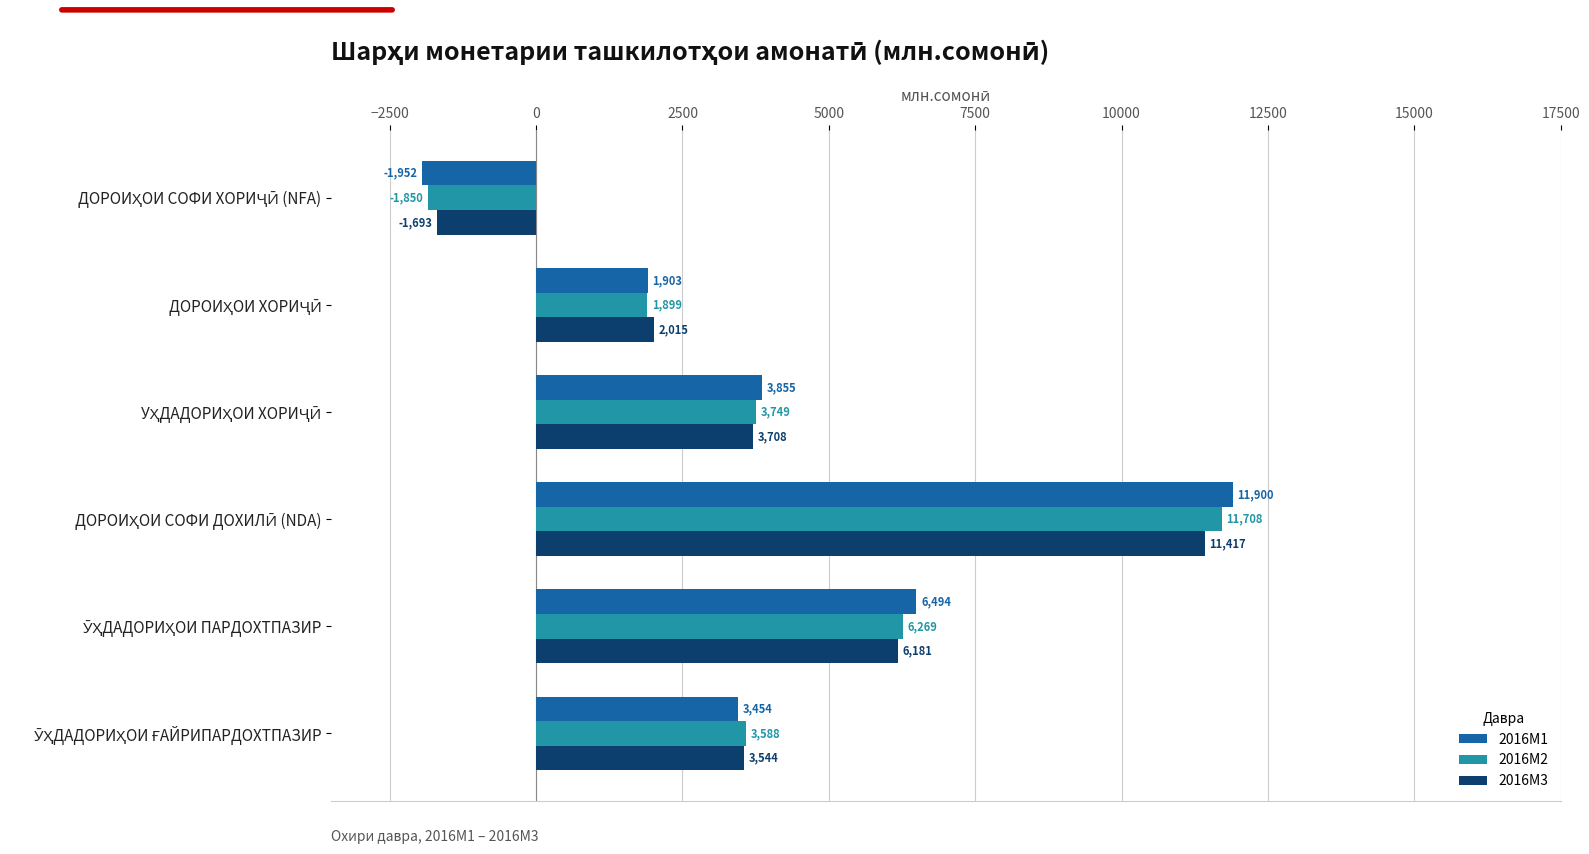

What is the highest value of the 2016M2 series?

11707.6